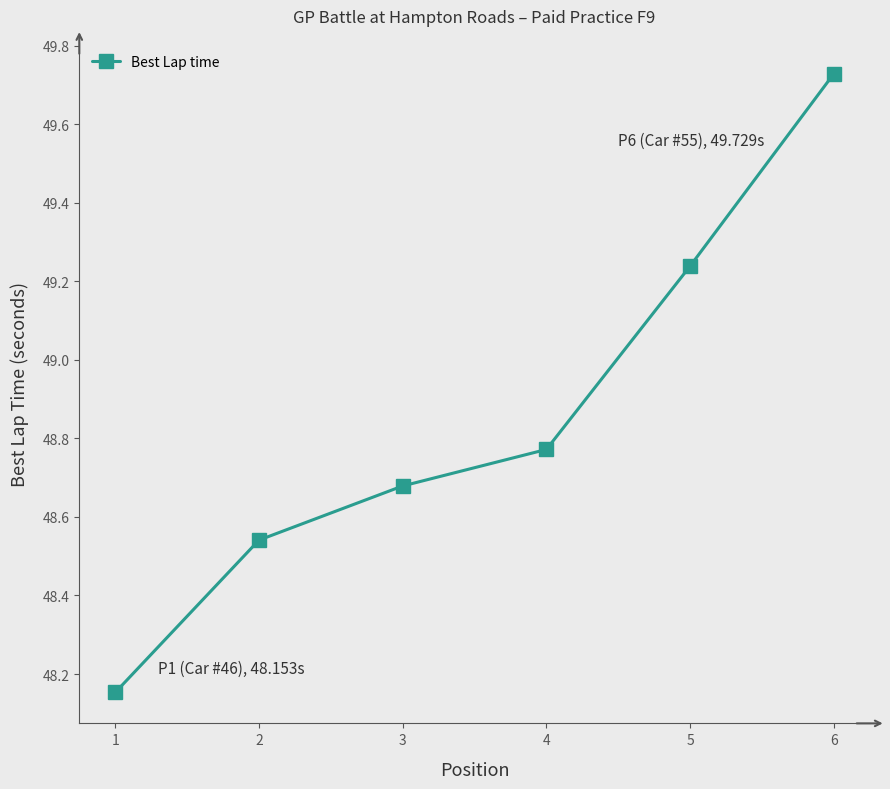

True or false: the data shows 22.7 at 5.

False